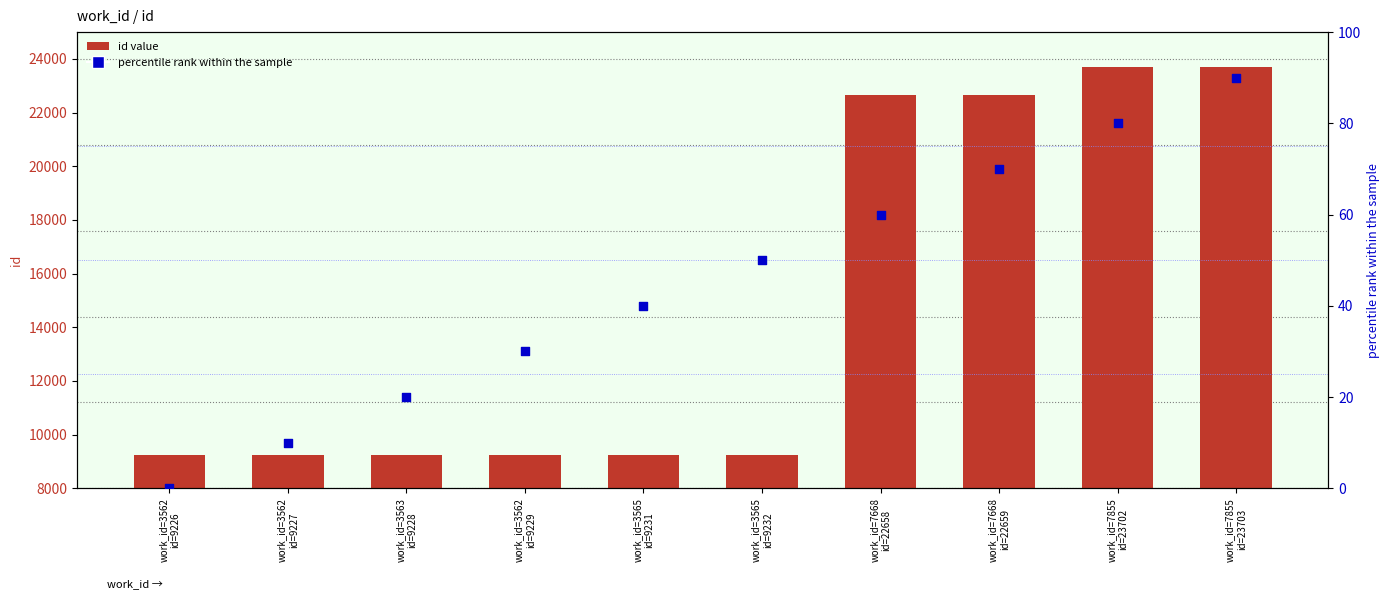

At how many categories does at least one series exceed 15013?

4